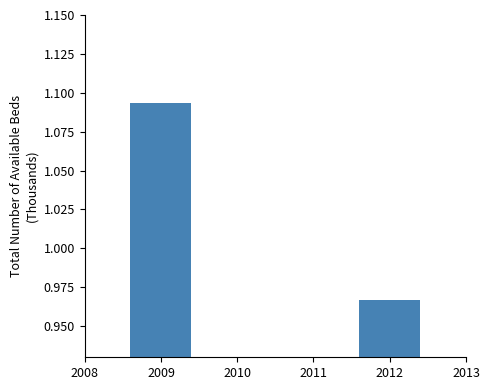

Where is the data nearest to the value 1?

2012